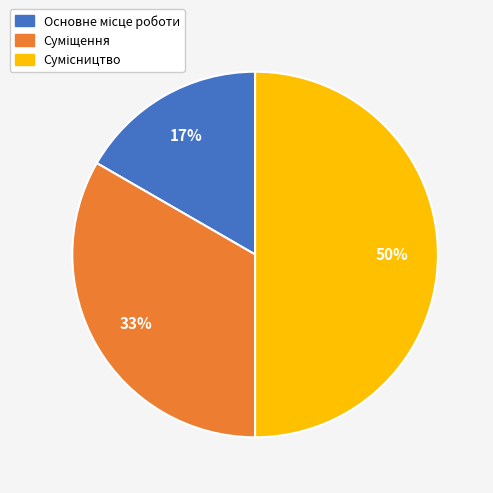

To the nearest percent, what is the difference between the largest and smallest slice percentages?

33%